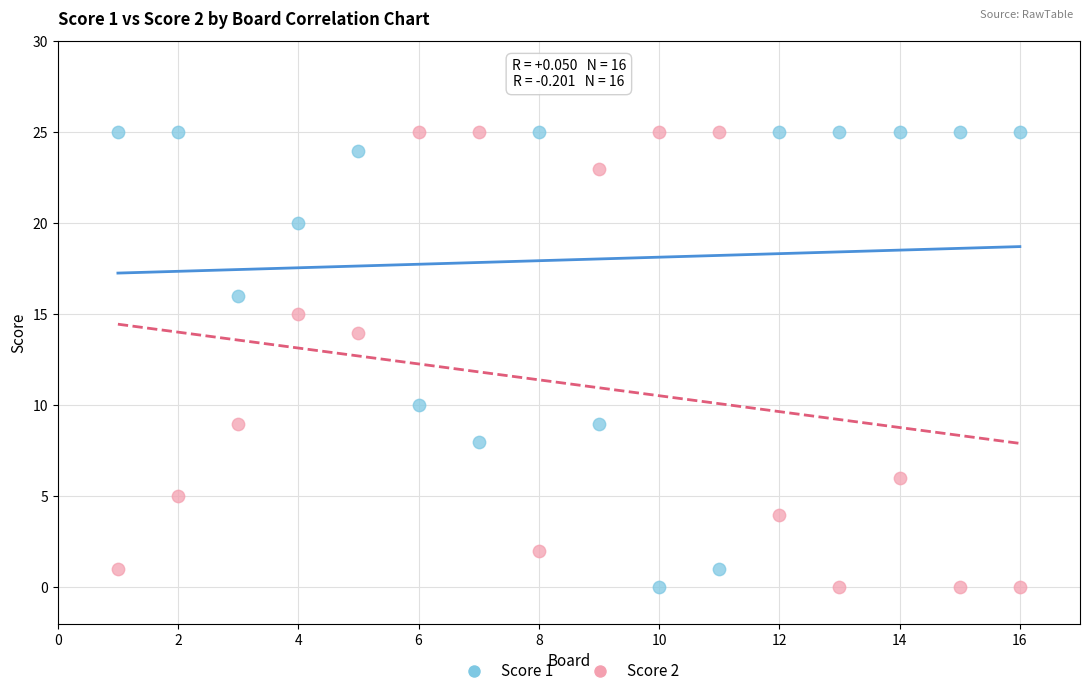

Across all data points, what is the range of X values (max minus min)?

15